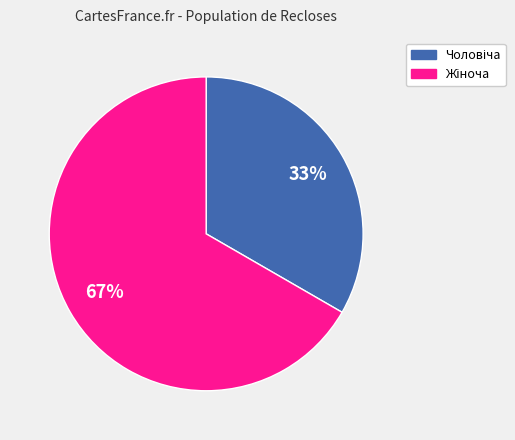

Is there a majority slice in this chart?

Yes